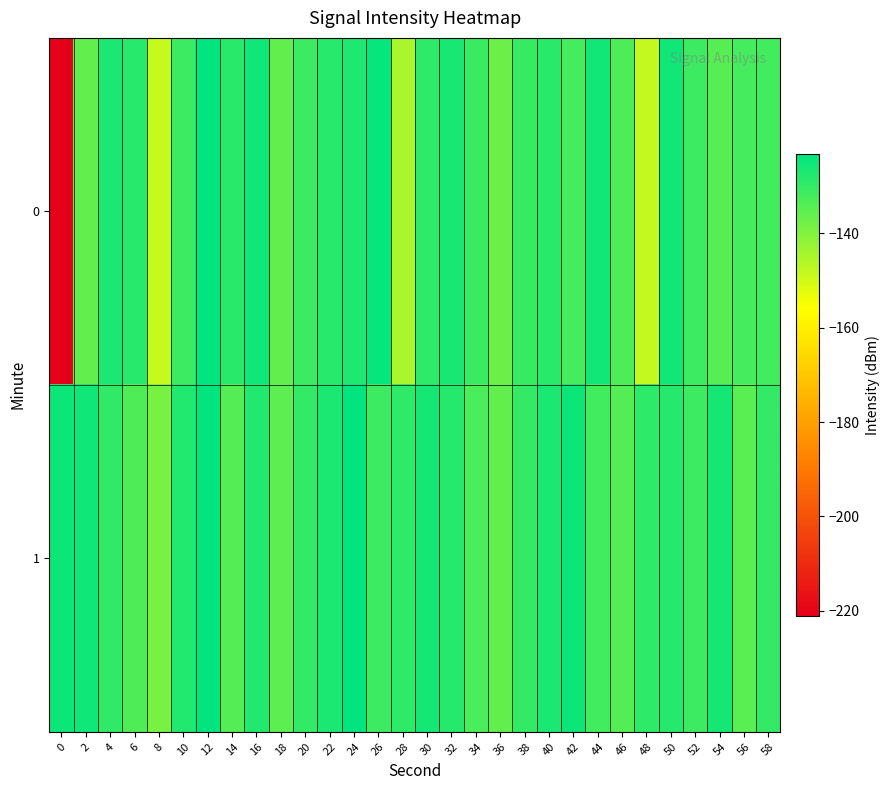

What is the maximum value shown in the chart?

-123.3